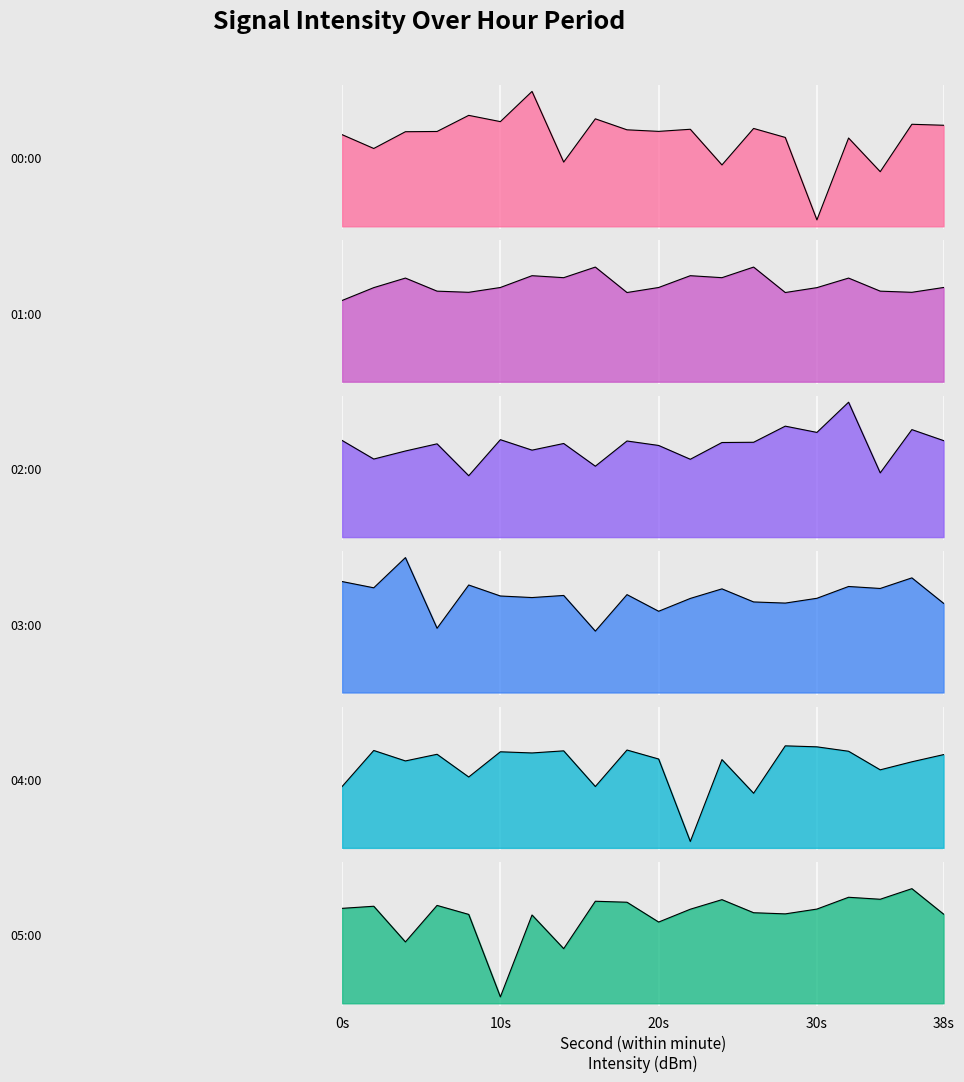

How many intersections are there between 01:00 and 05:00?

7